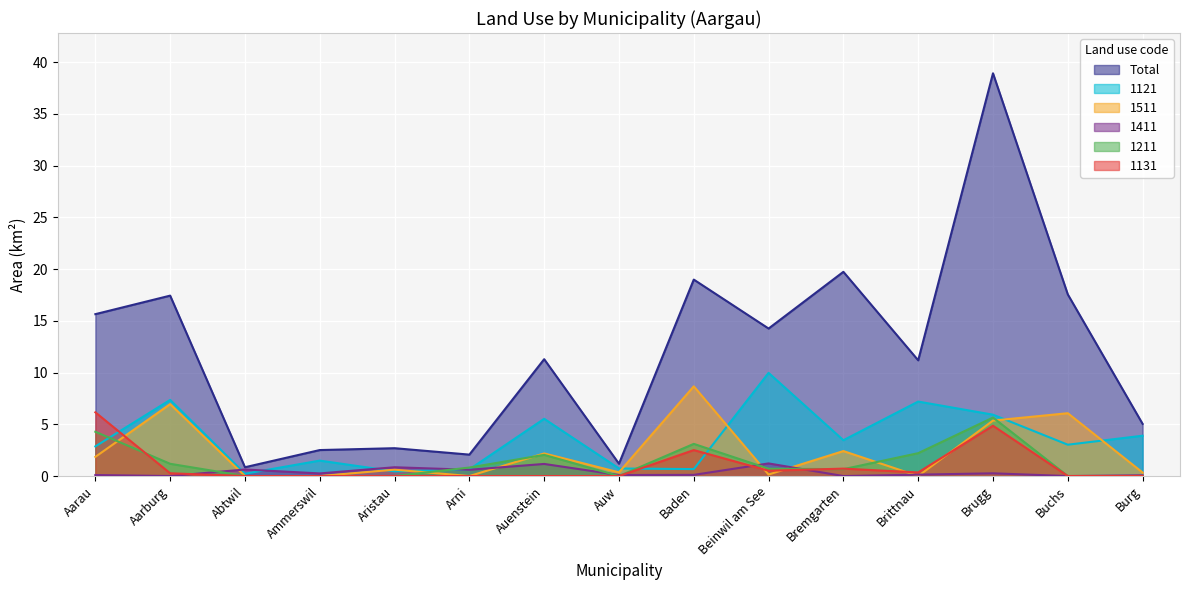

What is the sum of the 1511 values at Aarburg and Auenstein?

9.1